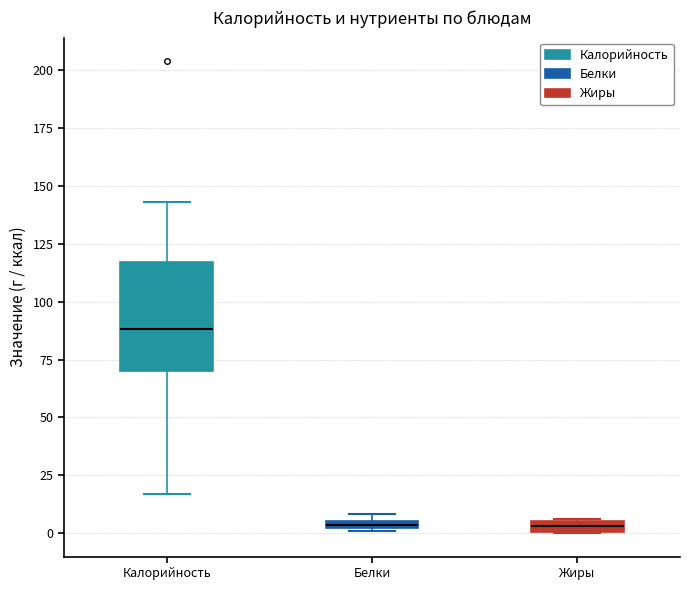

Where is the lower edge of the box for Белки on the y-axis? The values are not printed on the chart, so give them approximately, as read against the axis.

0